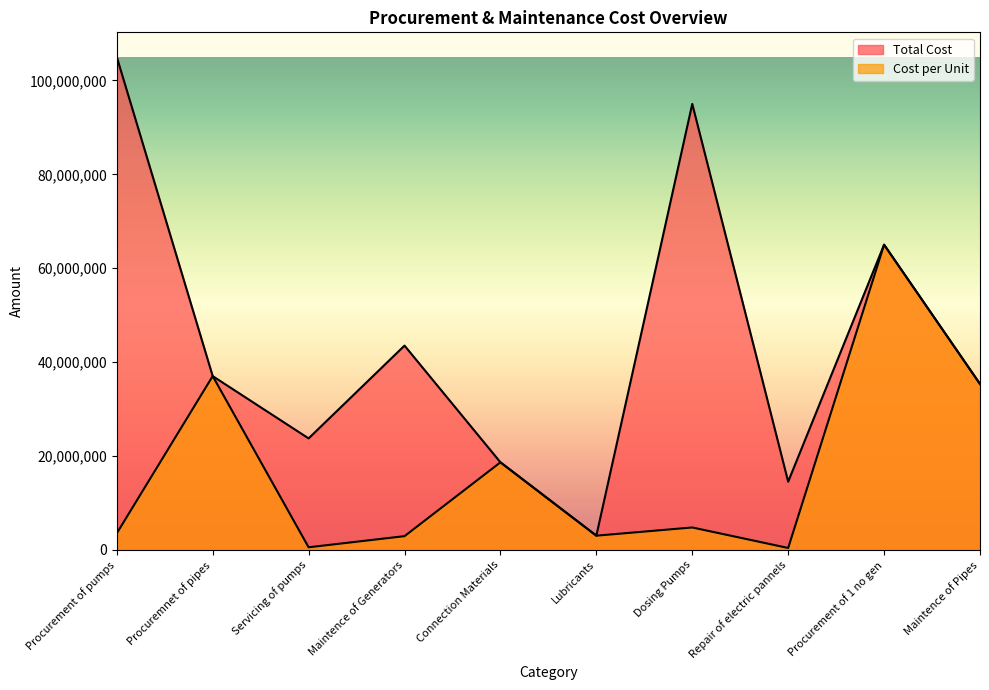

True or false: Cost per Unit and Total Cost intersect in this chart.

False